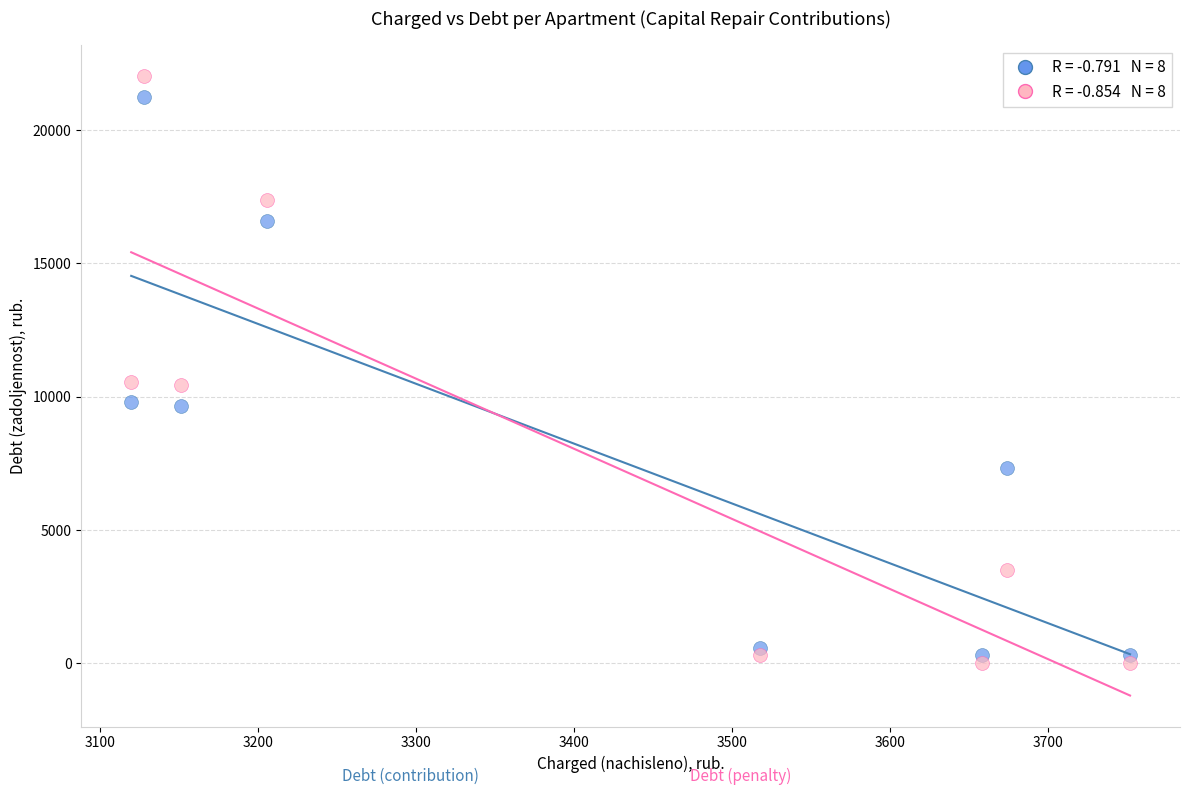

Across all data points, what is the range of X values (max minus min)?

631.8